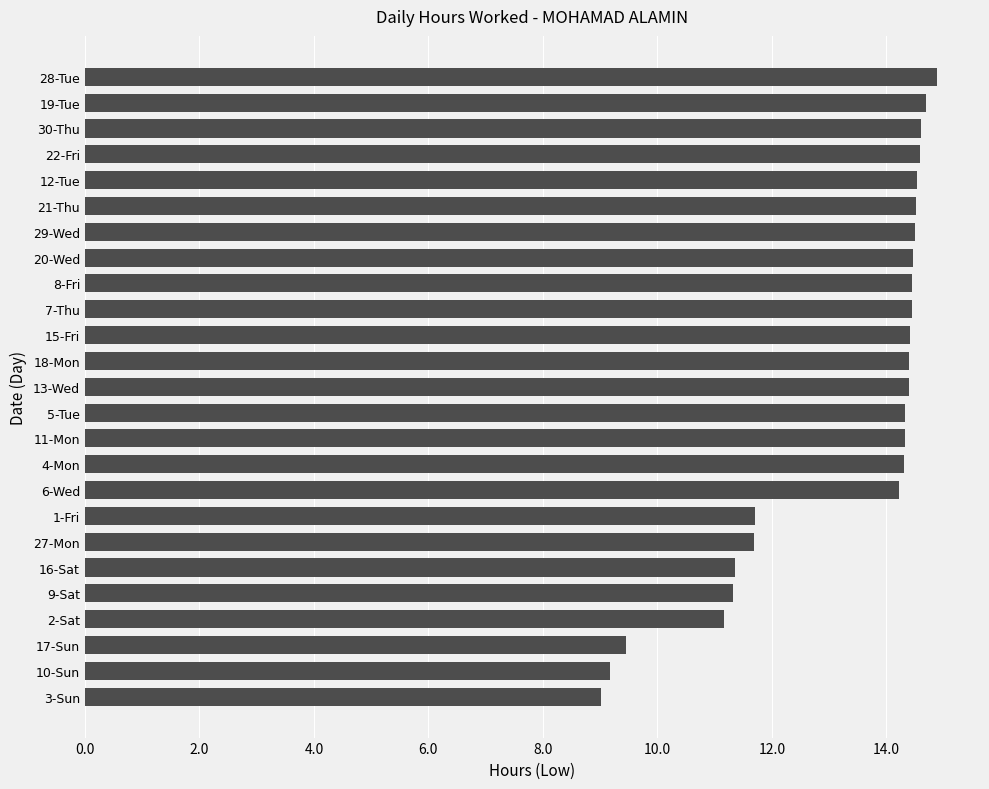

What is the greatest value displayed?

14.9